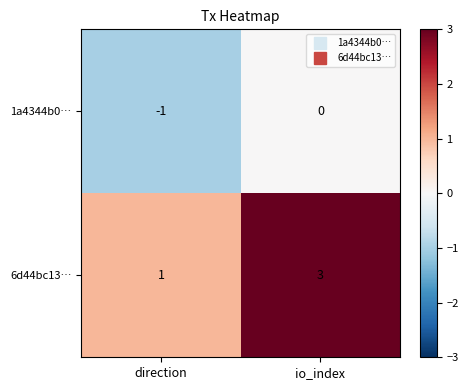

Which category has the highest value in the 1a4344b0… series?

io_index